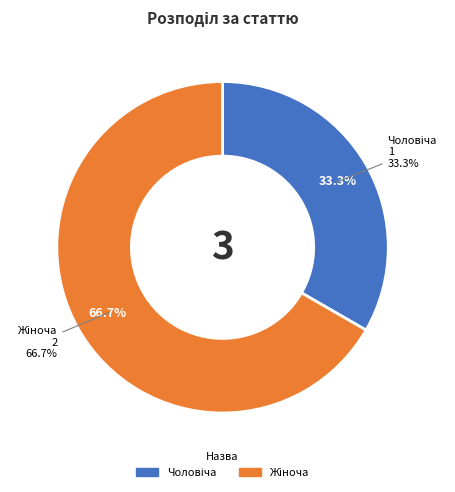

Is it true that Чоловіча is 44% of the pie?

False